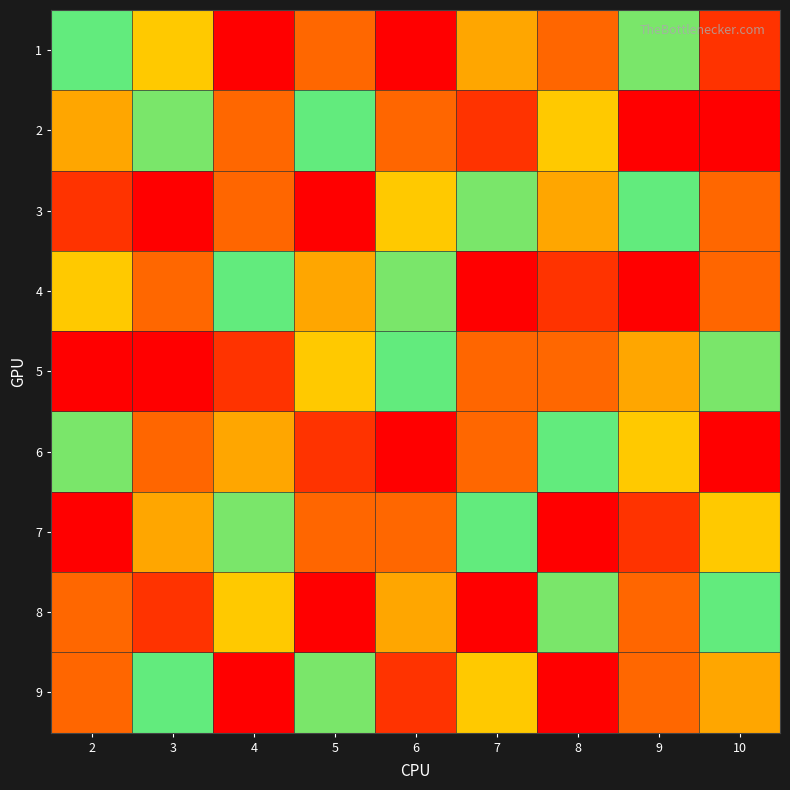

How many data points does each series have?

9